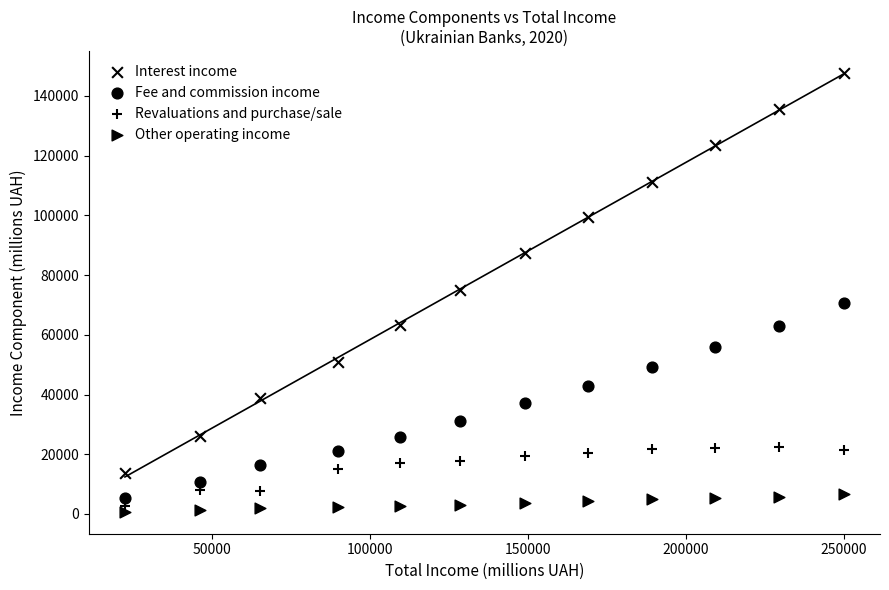

How many points are shown in the scatter plot?

48